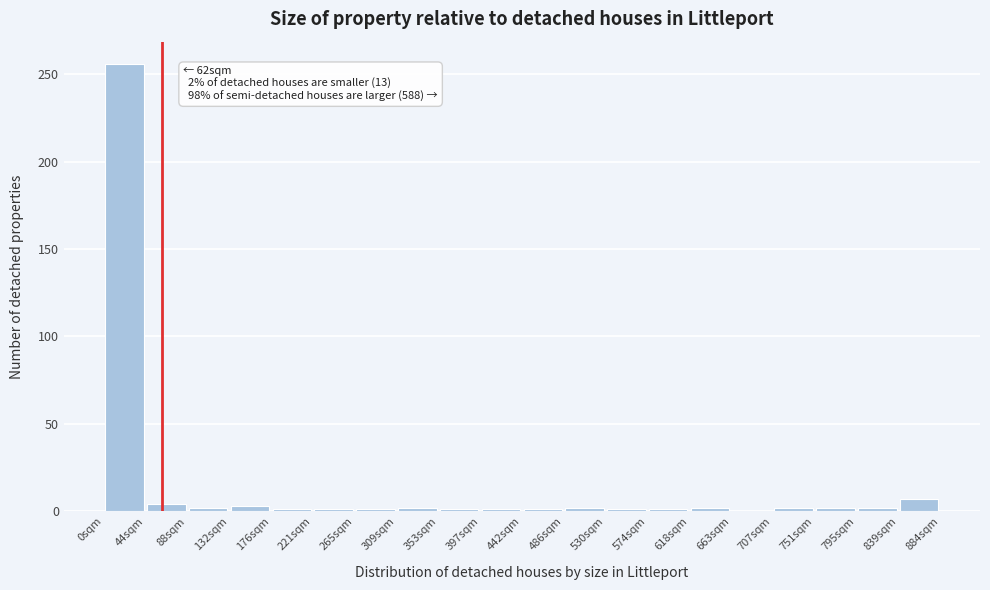

Over which range of the x-axis is the bar tallest?

0 to 45